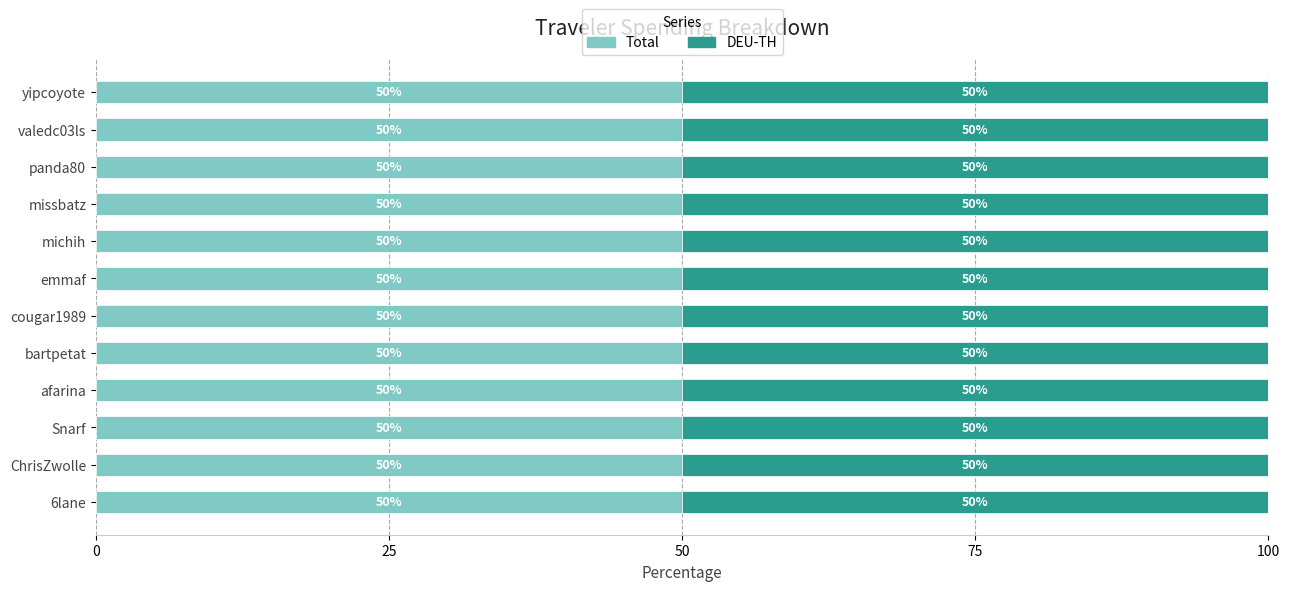

At which category does the chart reach its minimum across all series?

6lane